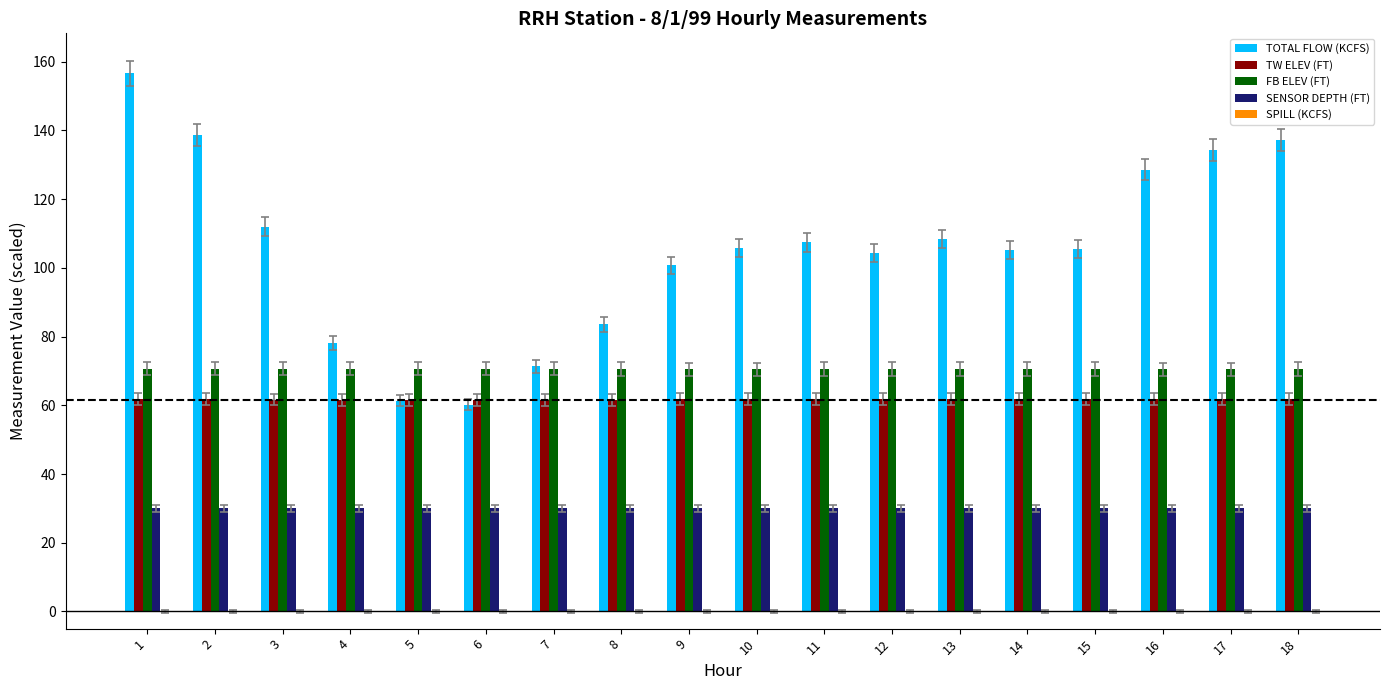

How many distinct data groups are displayed?

4